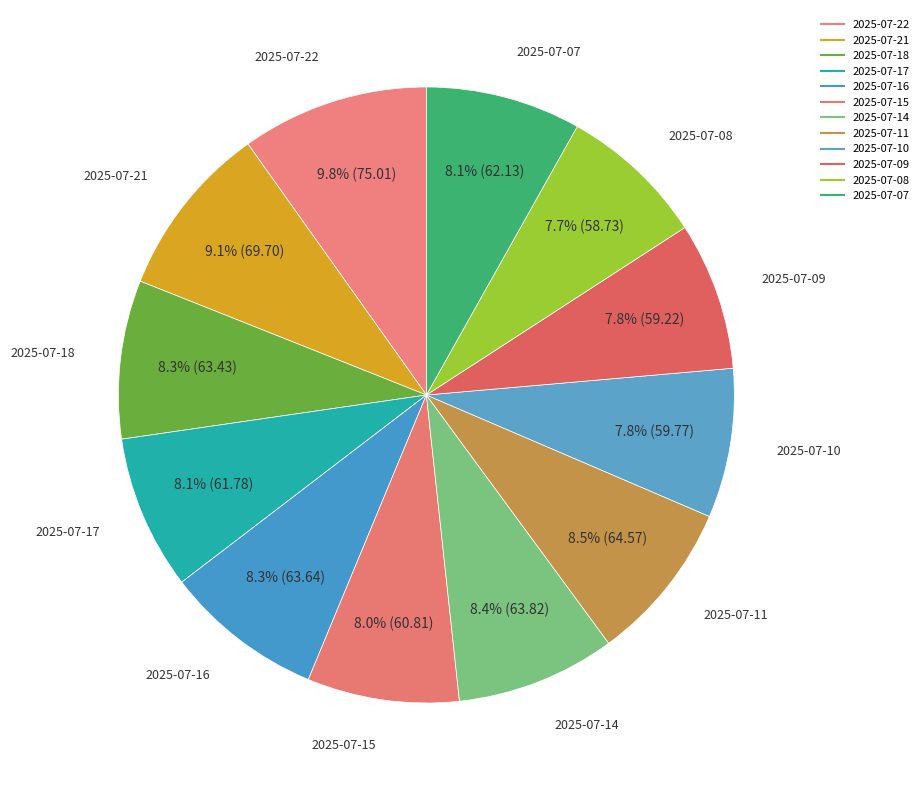

The 2025-07-09 slice represents 1% of the pie. True or false?

False